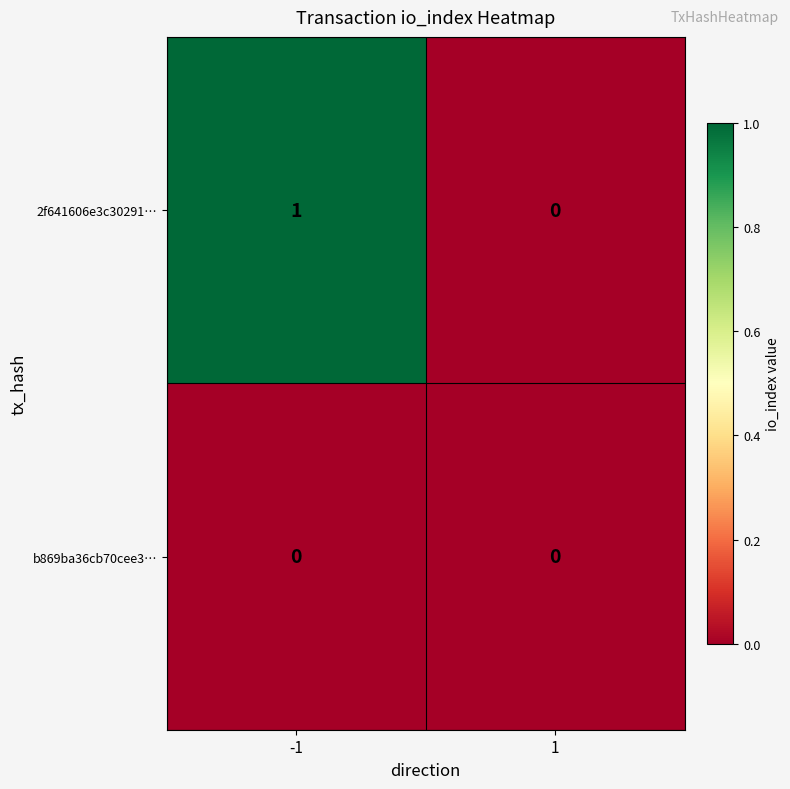

List the series in order of their overall mean, highest first.

2f641606e3c30291…, b869ba36cb70cee3…